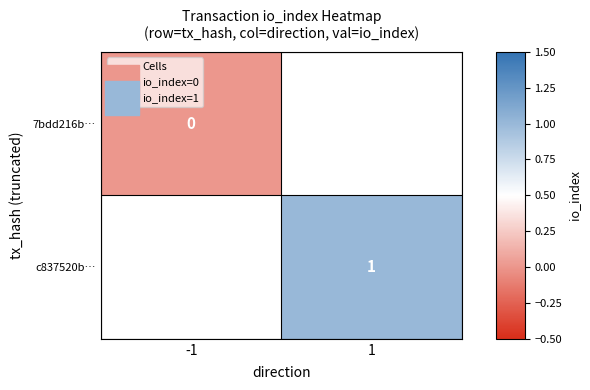

Rank the categories by 7bdd216b… value from lowest to highest.

-1, 1